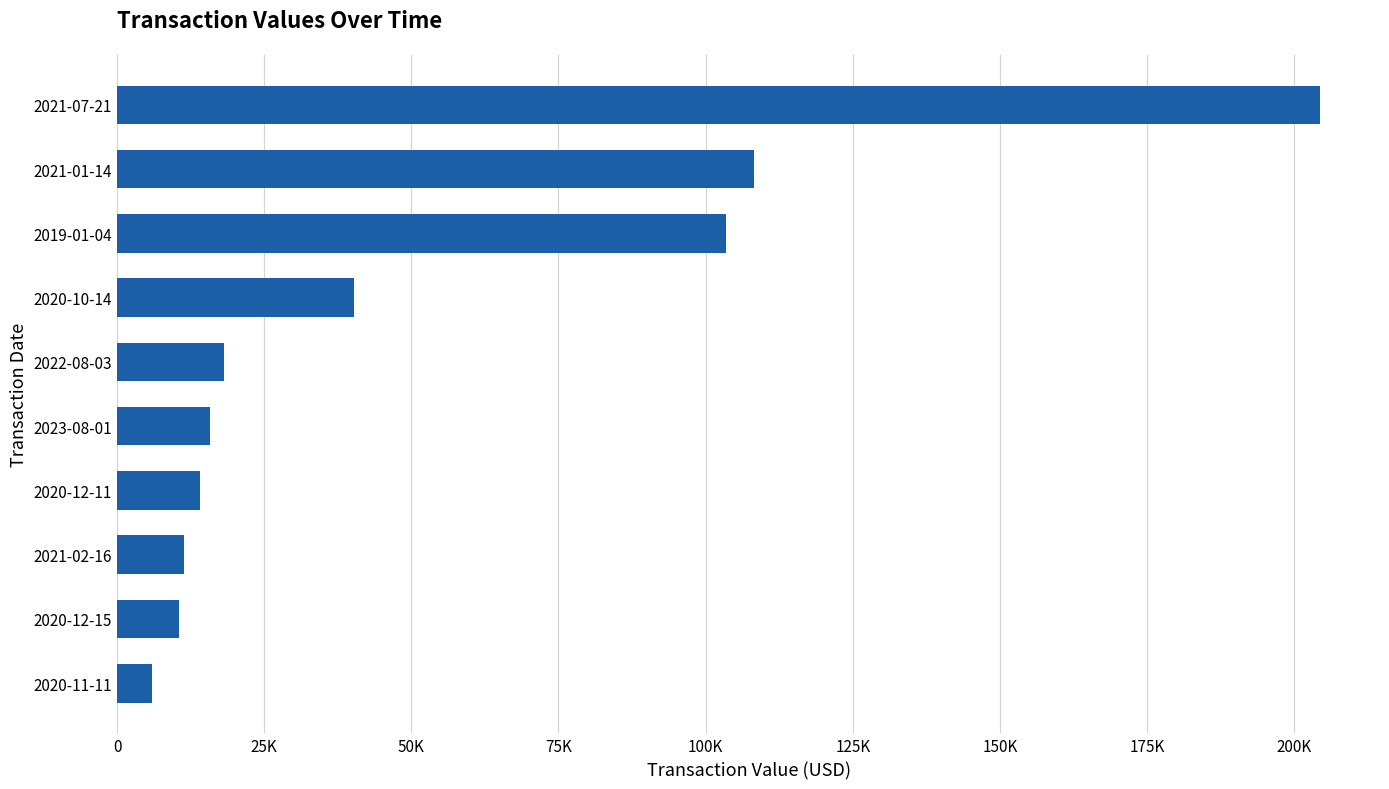

What is the sum of all values?

531962